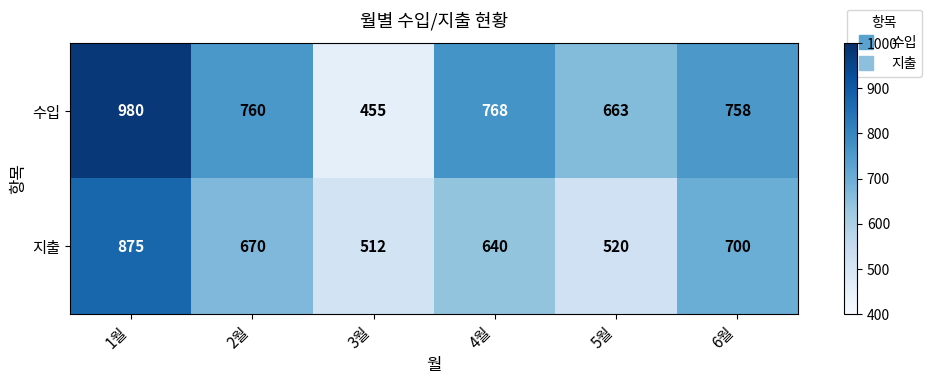

How many distinct data groups are displayed?

2